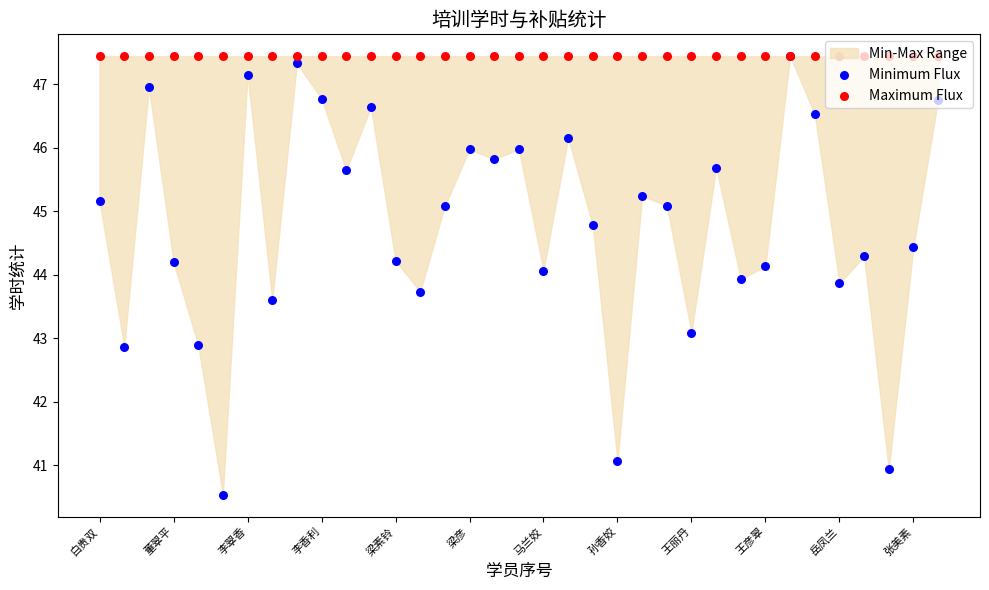

Which series has the largest Y range (max minus min)?

Minimum Flux